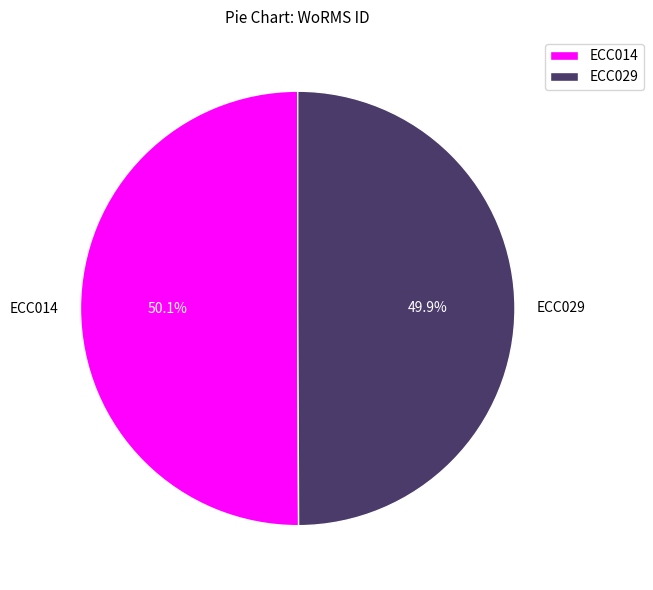

How many segments does this pie chart have?

2